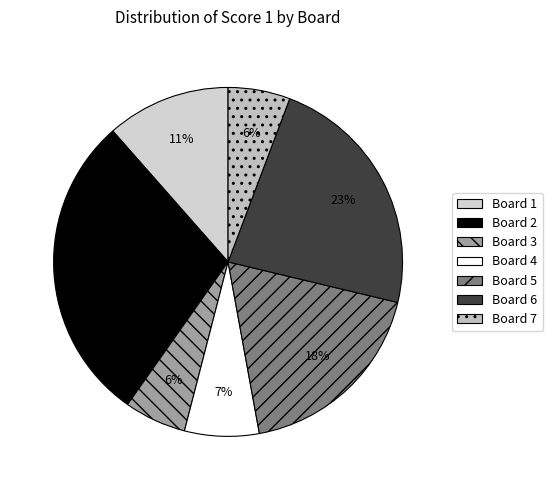

Which category has the smallest portion of the pie?

Board 3